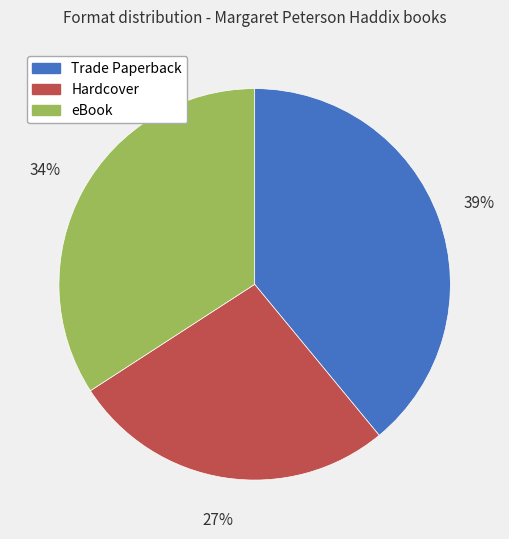

How many segments does this pie chart have?

3